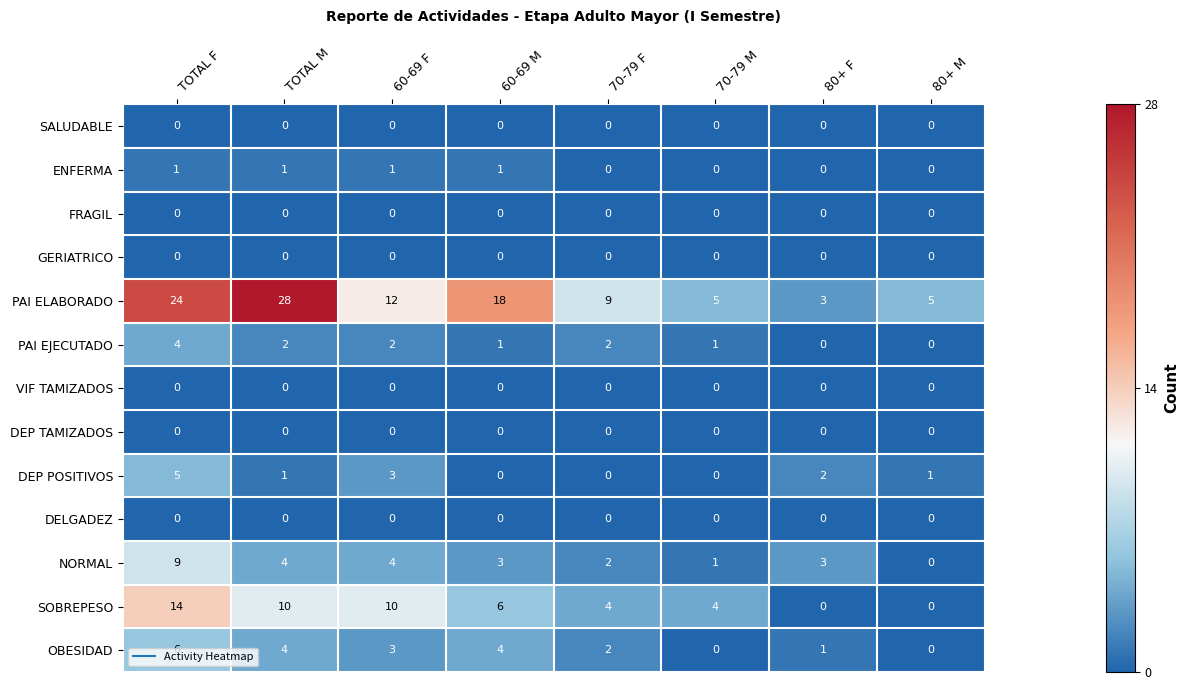

How many categories are shown in the chart?

8